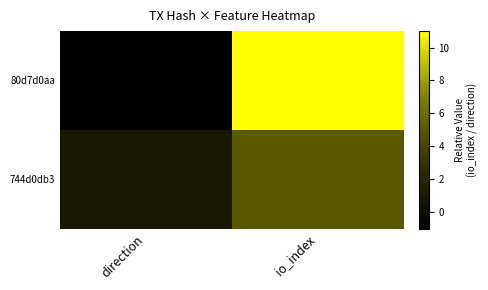

Reading right to left, transcribe all the data shown in this chart.

80d7d0aa: io_index=11	direction=-1
744d0db3: io_index=5	direction=1